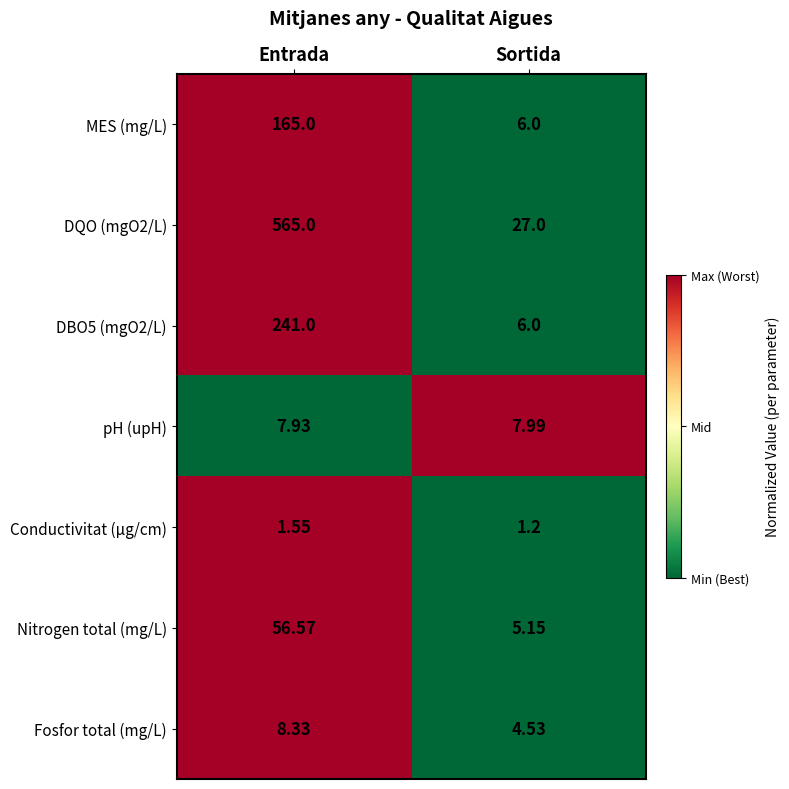

Which category has the lowest value across all series?

Sortida